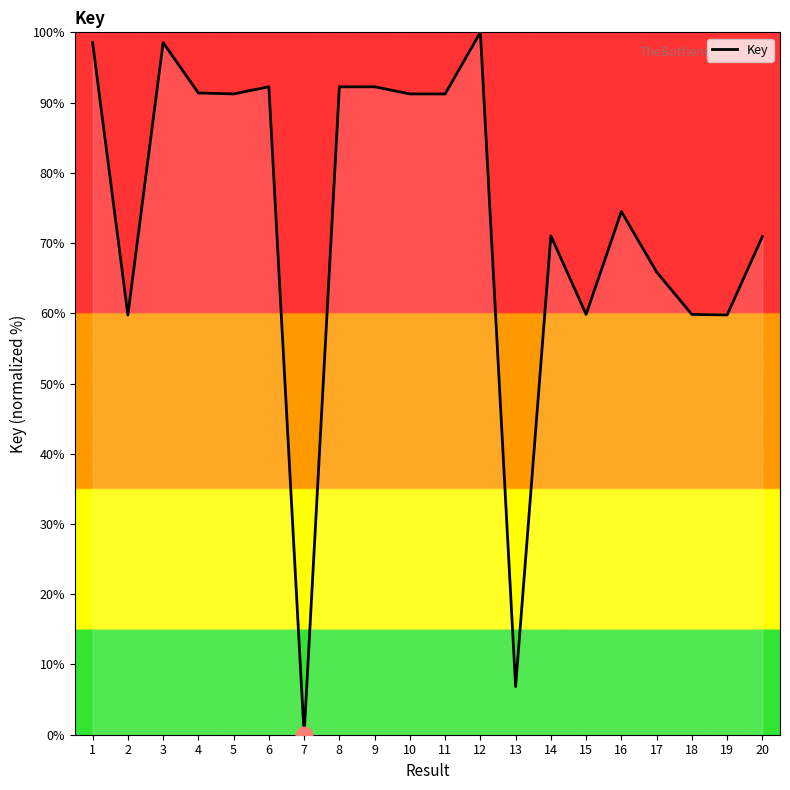

How many lines are shown in the chart?

1